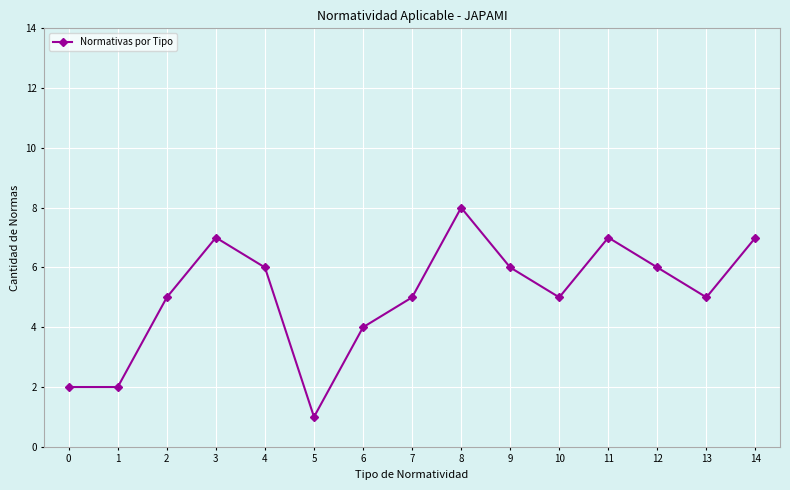

True or false: the data shows 7 at 3.

True